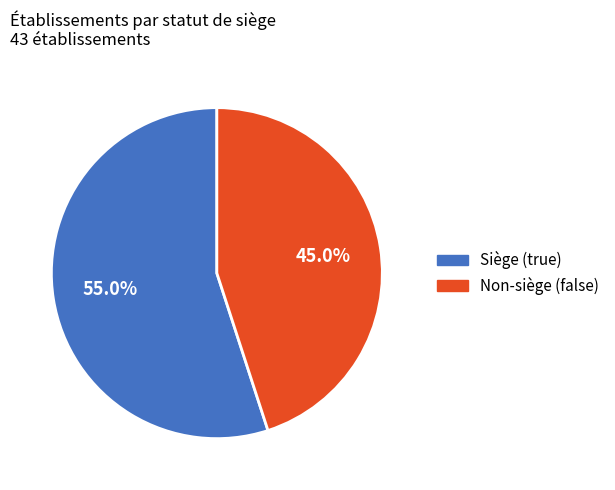

Is there a majority slice in this chart?

Yes